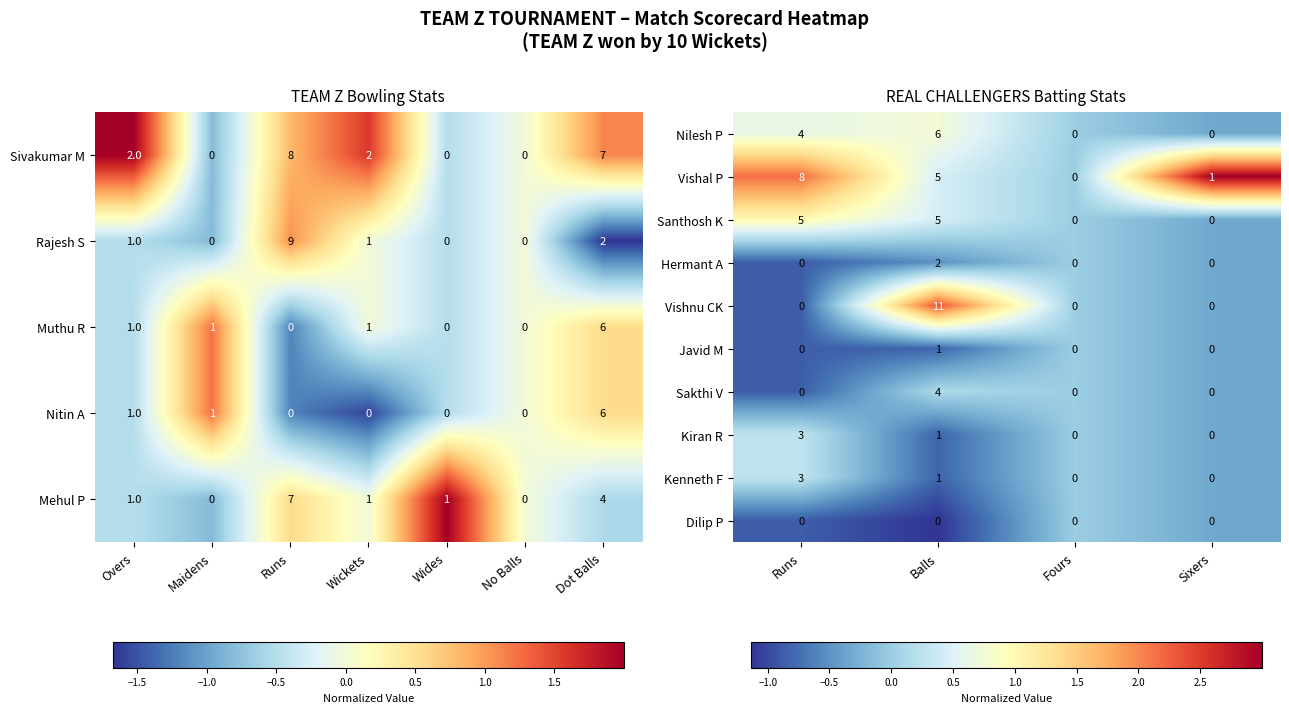

What is the sum of all Vishnu CK values?

11